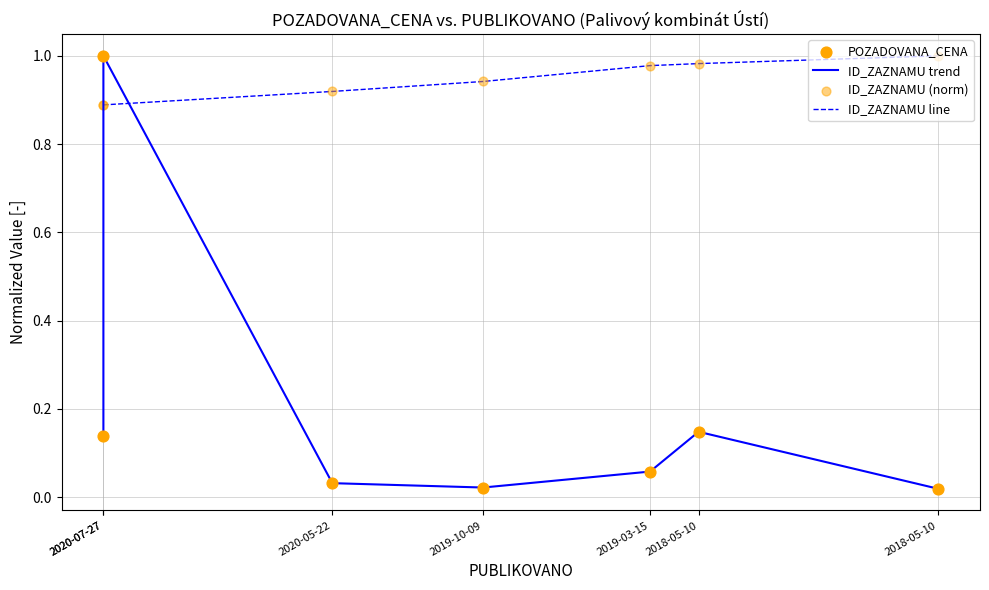

Which series has the largest total across all categories?

ID_ZAZNAMU line